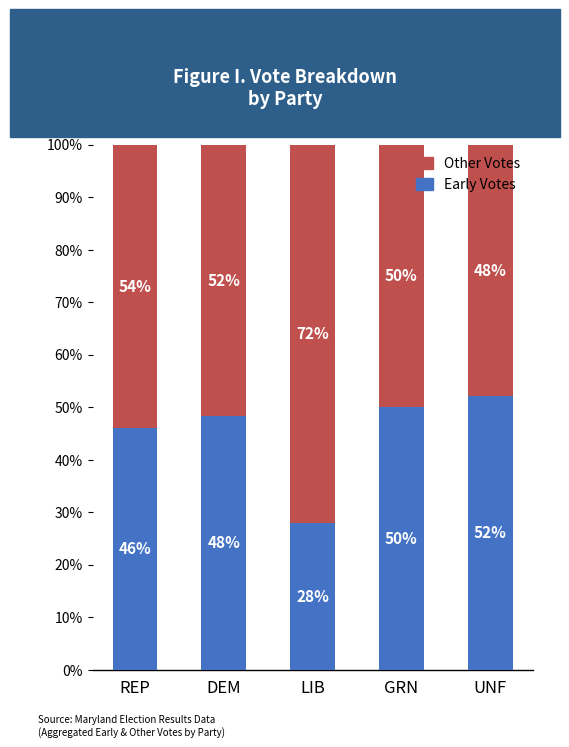

Are the bars grouped side by side (vs. stacked)?

No